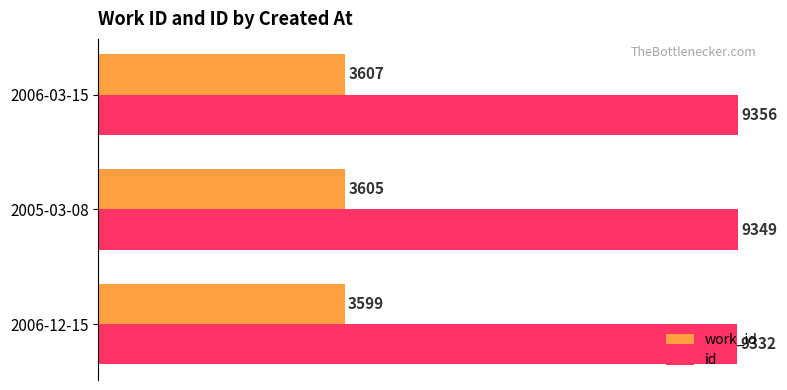

What are all the series names shown in the legend?

work_id, id